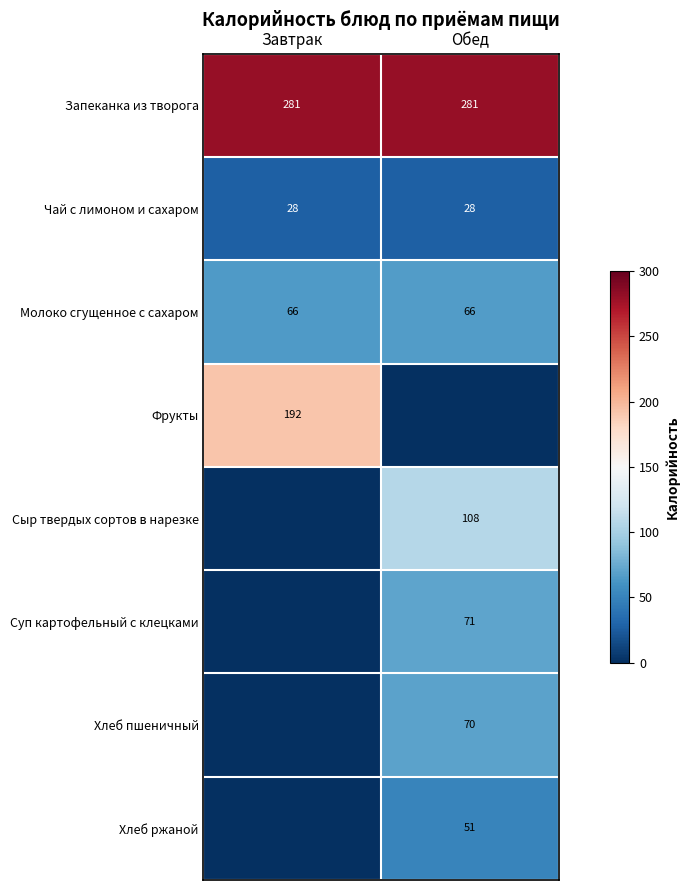

What is the average value of the Запеканка из творога series?

281